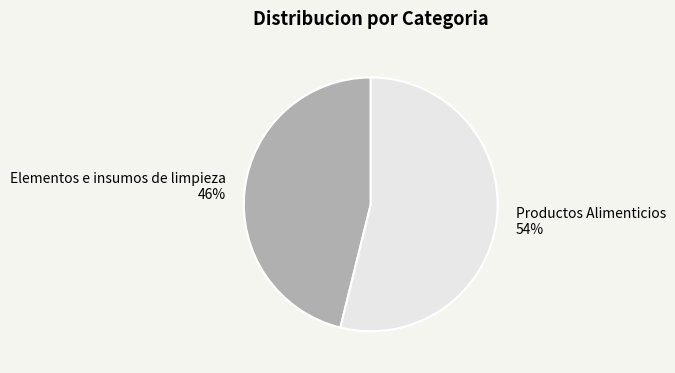

What is the ratio of the value at Productos Alimenticios to the value at Elementos e insumos de limpieza?

1.2